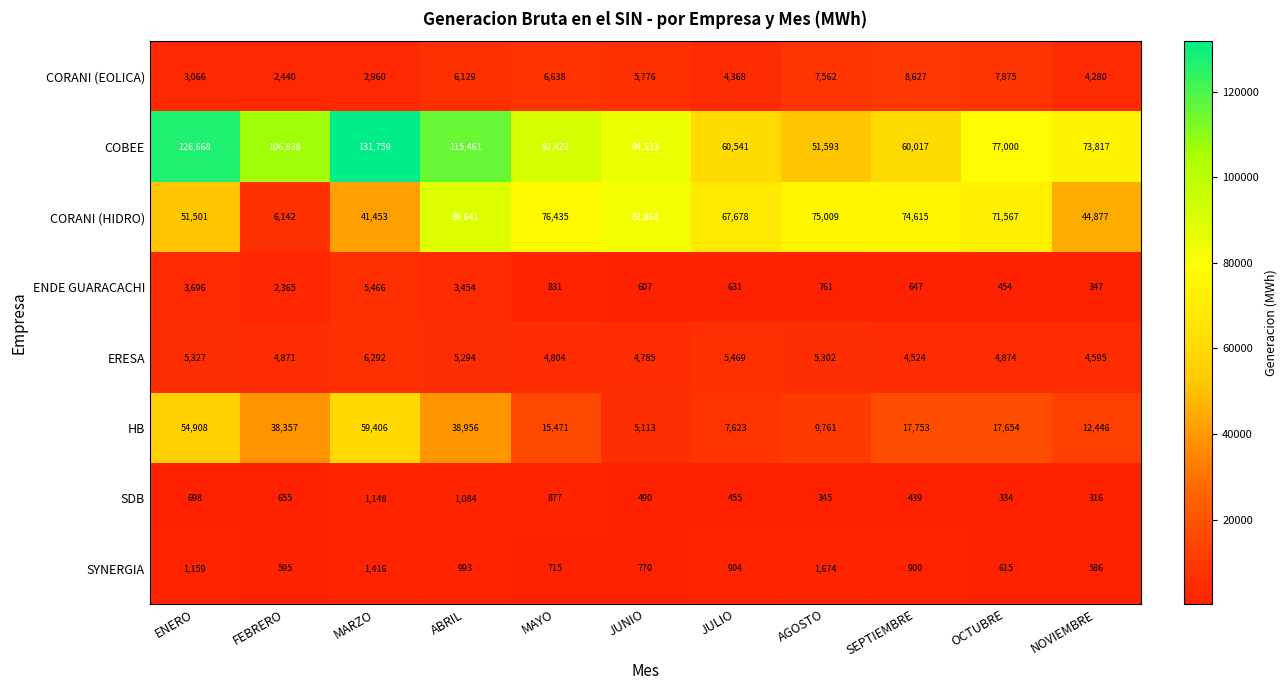

List the labels in order of ENDE GUARACACHI value, smallest first.

NOVIEMBRE, OCTUBRE, JUNIO, JULIO, SEPTIEMBRE, AGOSTO, MAYO, FEBRERO, ABRIL, ENERO, MARZO